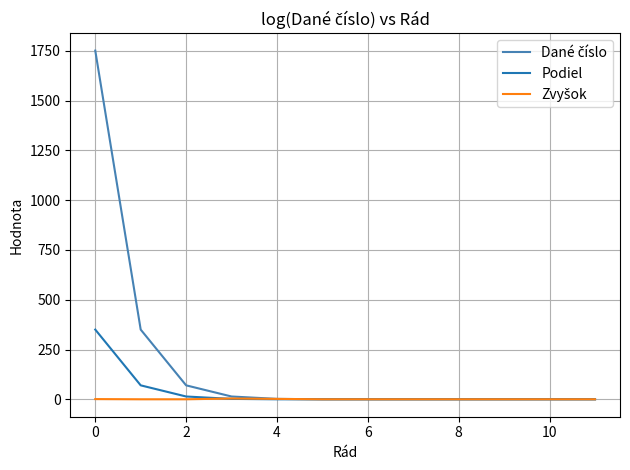

What is the maximum value shown in the chart?

1751